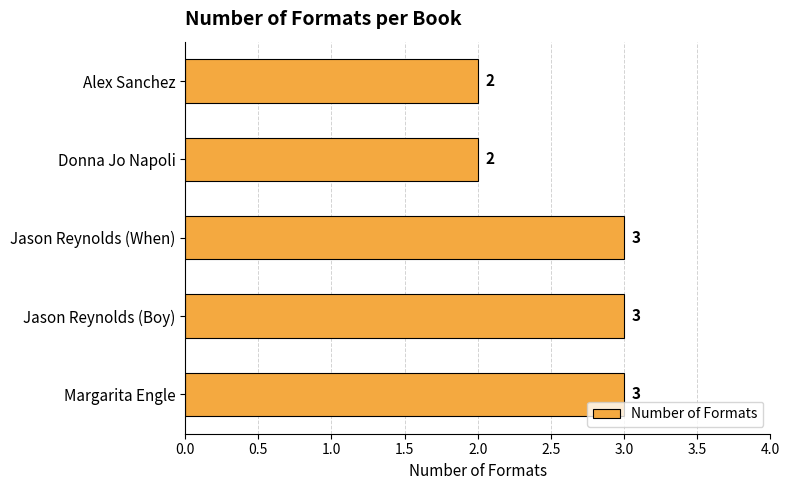

What is the ratio of the value at Margarita Engle to the value at Donna Jo Napoli?

1.5